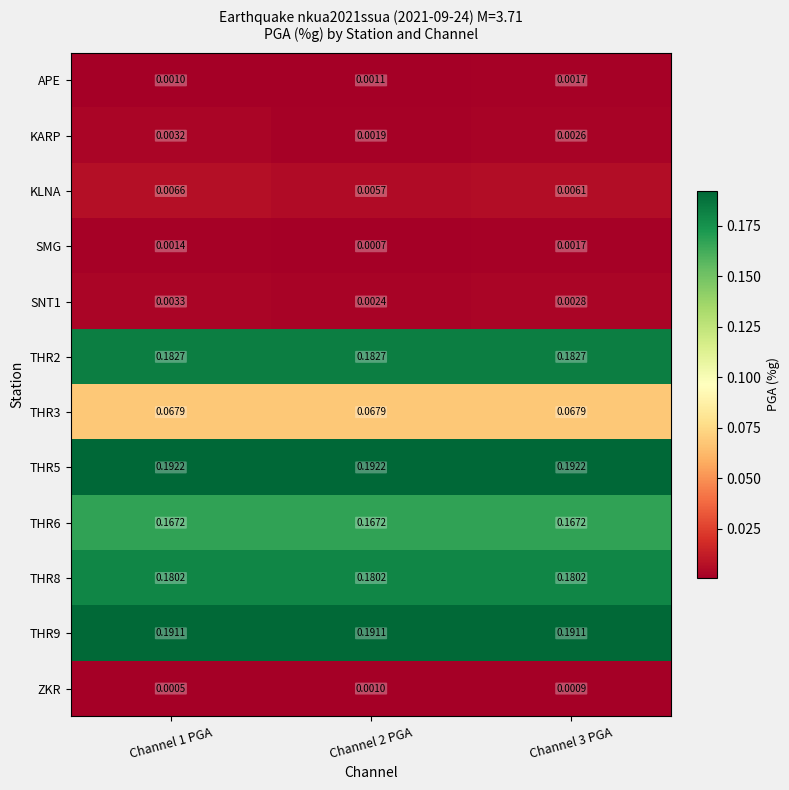

Is the value of THR5 at Channel 1 PGA greater than the value of THR6 at Channel 3 PGA?

Yes